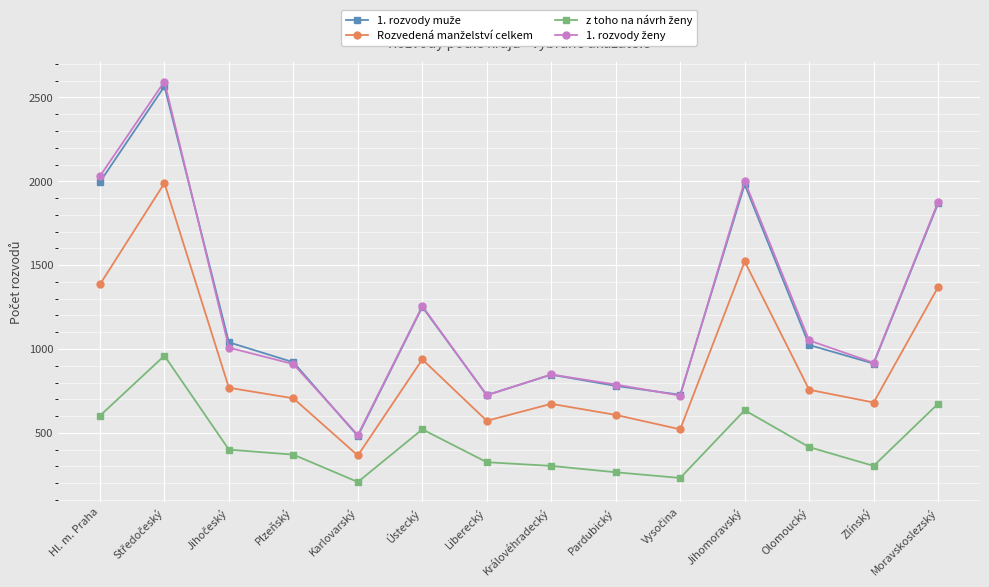

What is the label of the 10th point from the right?

Karlovarský